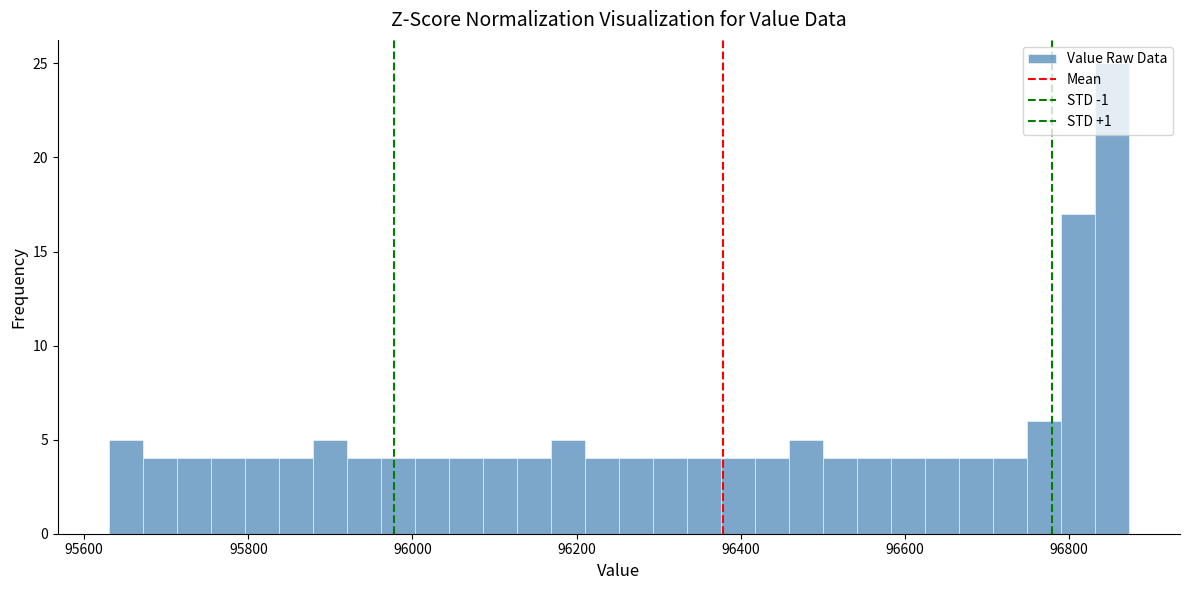

Read against the x-axis, roughly where is the centre of the tallest bar?

96860